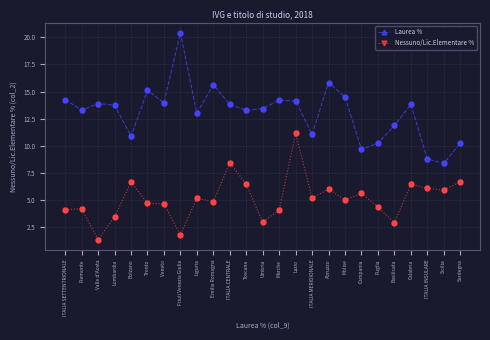

What are all the series names shown in the legend?

Laurea %, Nessuno/Lic.Elementare %